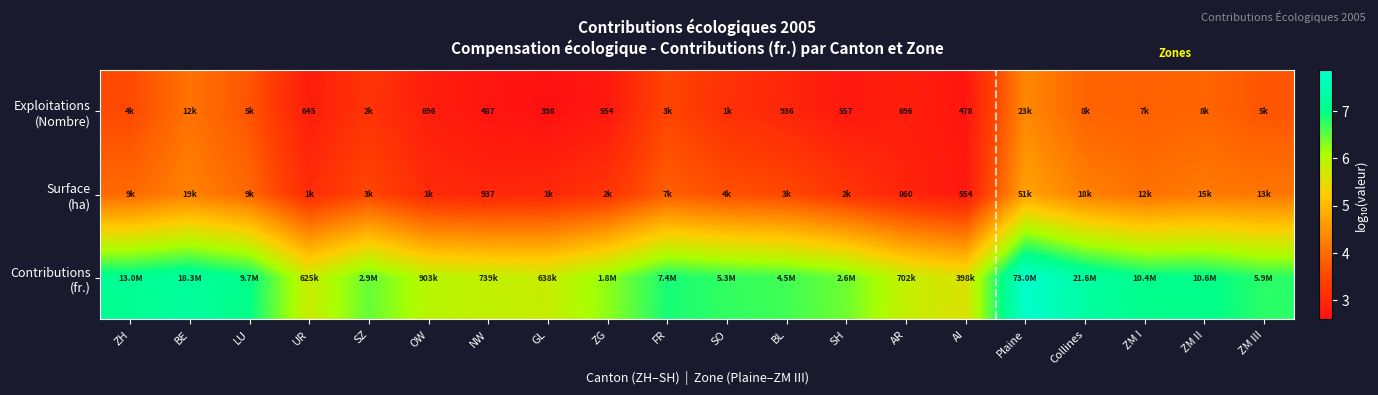

What is the sum of the Exploitations (Nombre) values at SH and Collines?

6.6